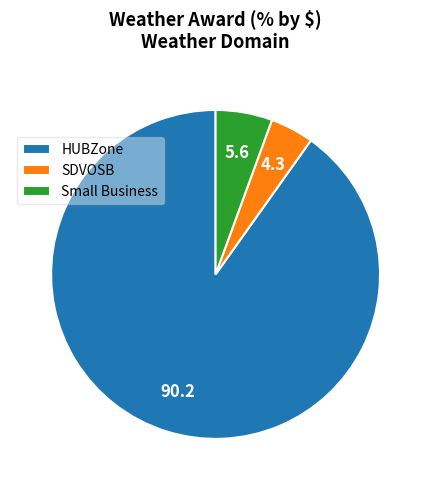

True or false: SDVOSB accounts for 4% of the total.

True